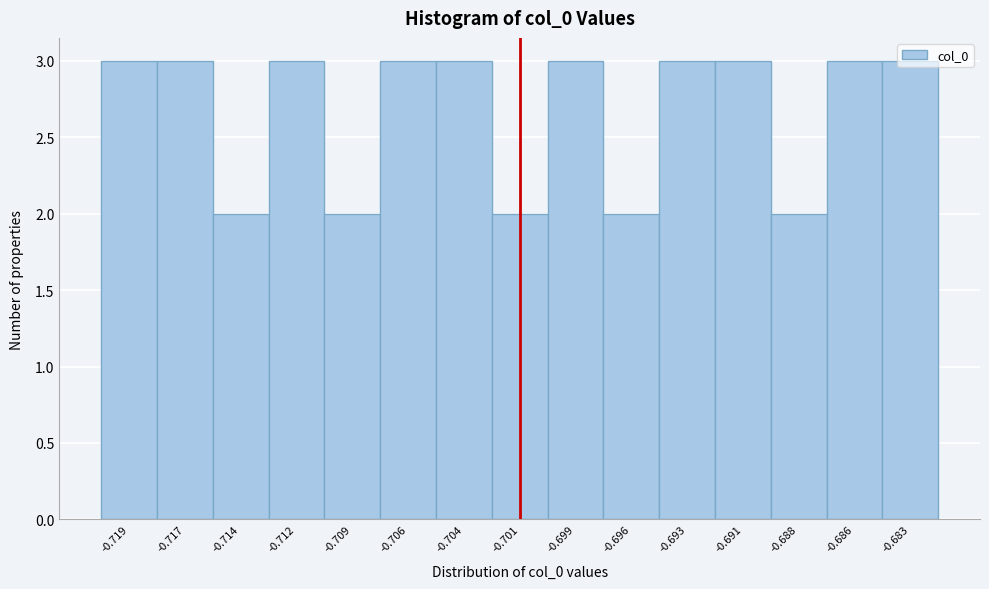

What is the change in value from -0.696 to -0.691?

+1